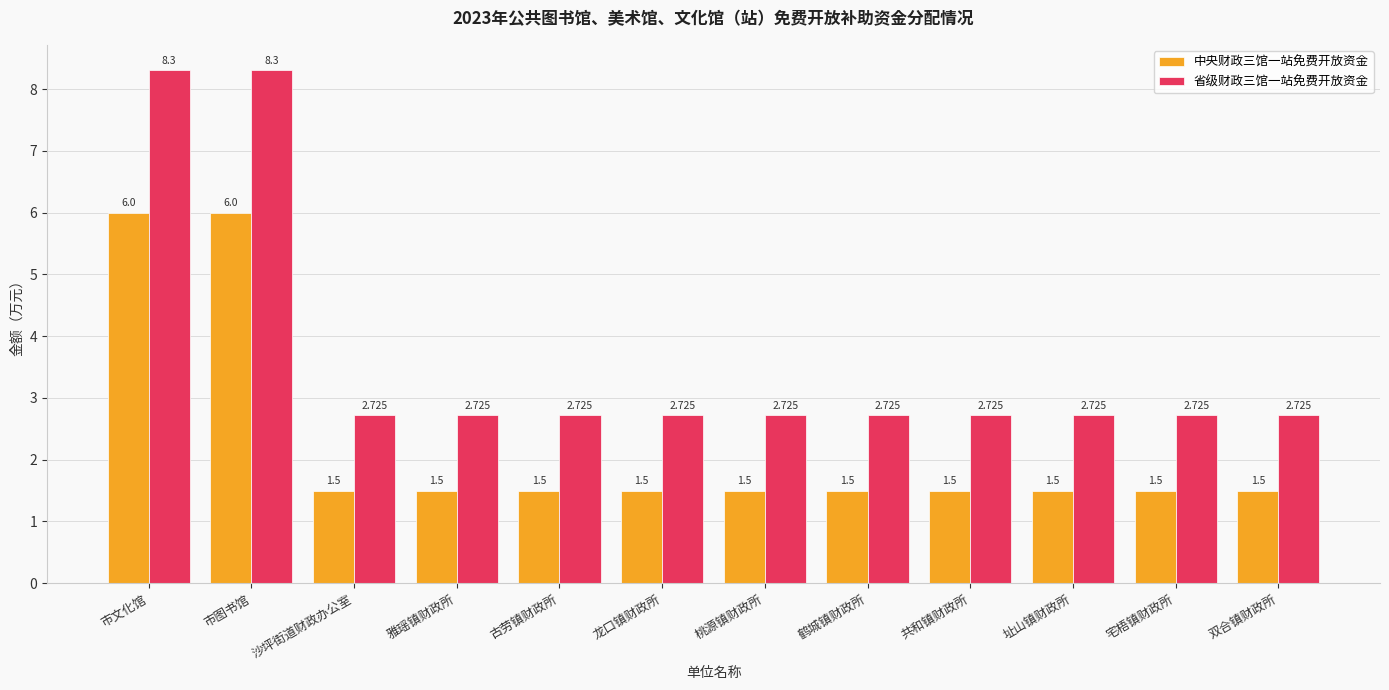

What is the difference between the maximum and minimum values in the 中央财政三馆一站免费开放资金 series?

4.5